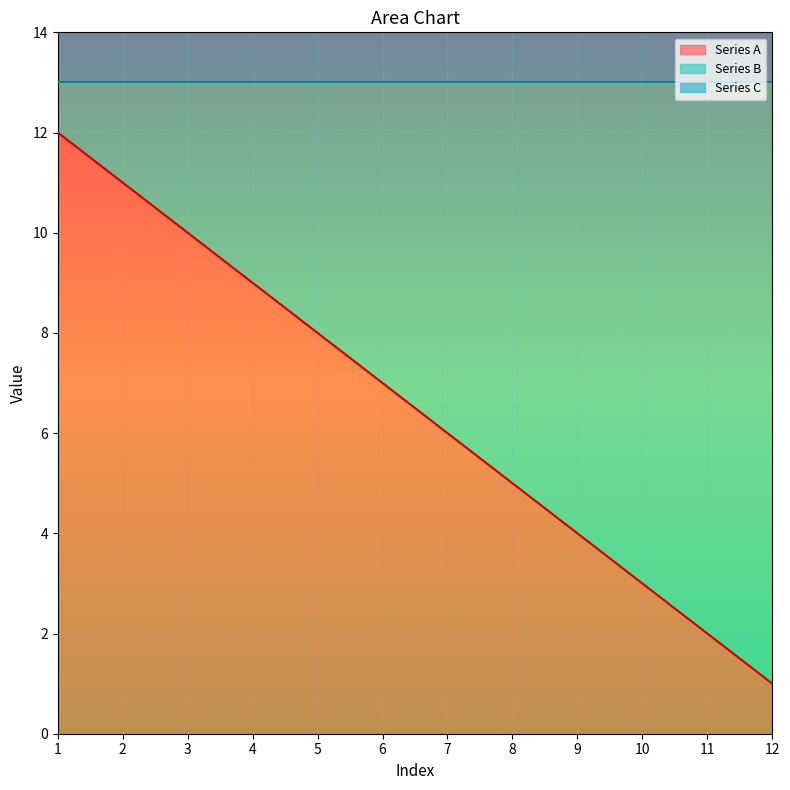

How many values in the Series B series are below 7?

6